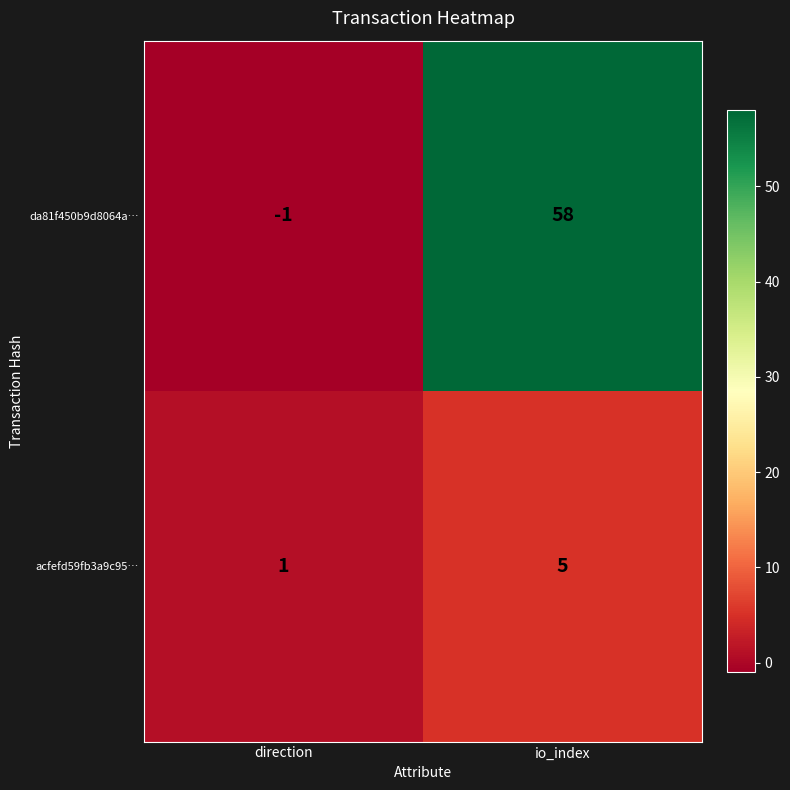

How many values in da81f450b9d8064a… are above zero?

1